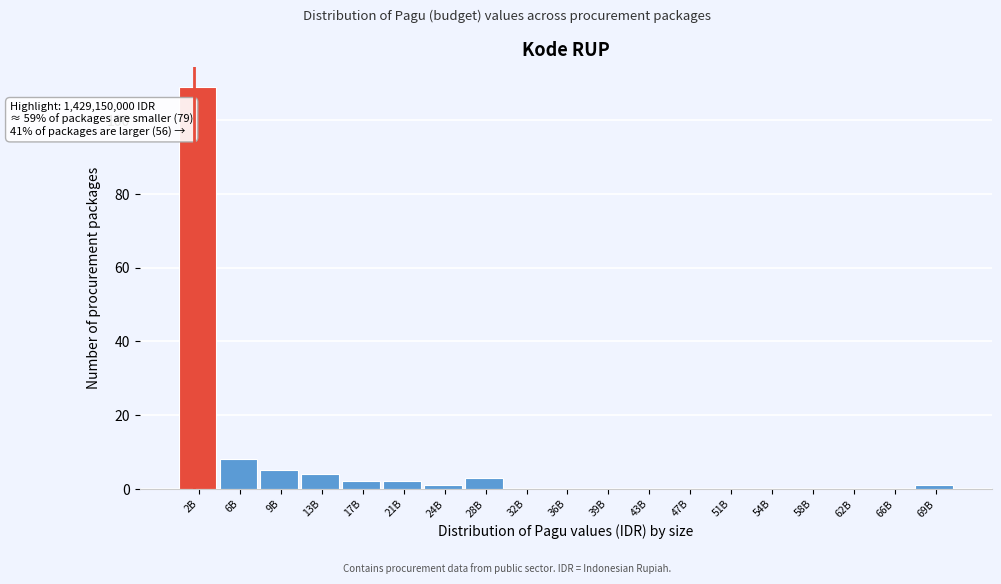

Reading left to right, transcribe all the data shown in this chart.

2B=109	6B=8	9B=5	13B=4	17B=2	21B=2	24B=1	28B=3	32B=0	36B=0	39B=0	43B=0	47B=0	51B=0	54B=0	58B=0	62B=0	66B=0	69B=1